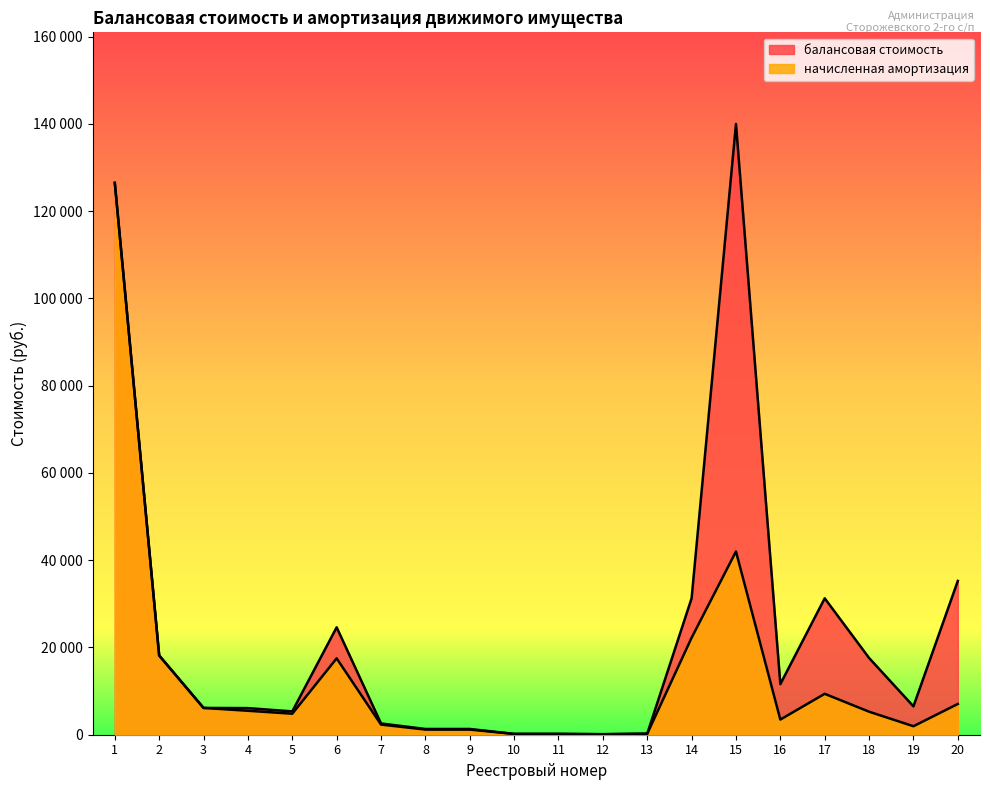

What is the average value of the балансовая стоимость series?

23314